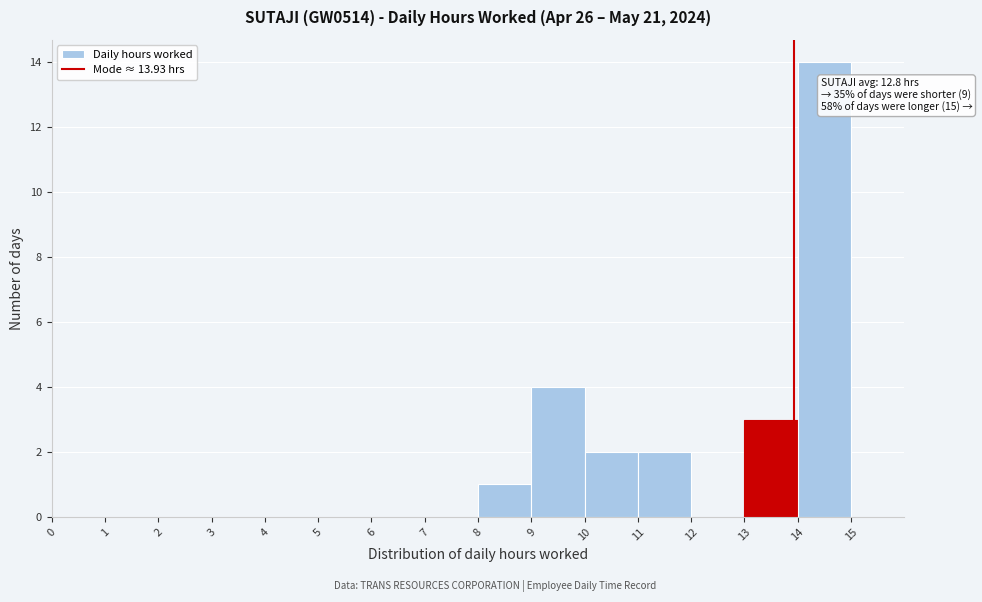

Which range on the x-axis has the tallest bar?

14 to 15